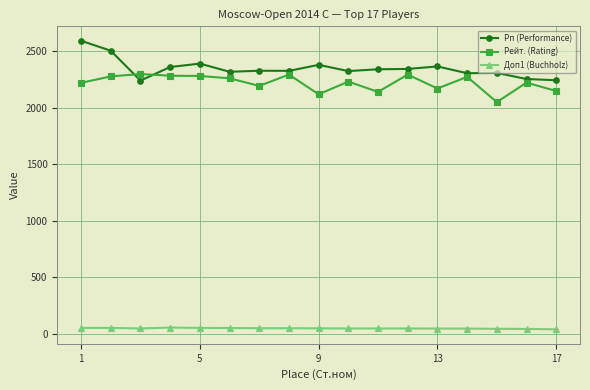

List the series in order of their peak value, highest first.

Рп (Performance), Рейт. (Rating), Доп1 (Buchholz)